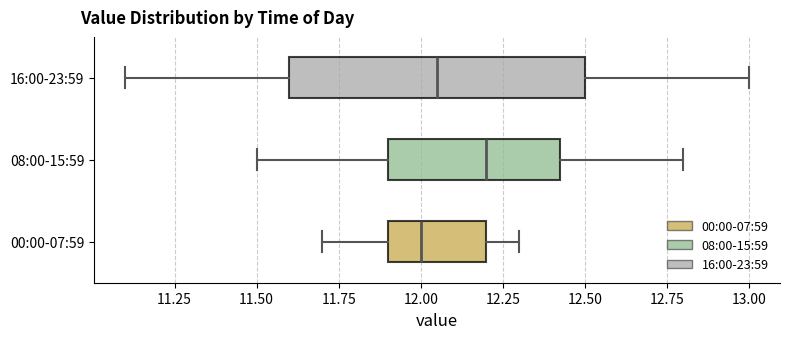

Reading bottom to top, read every box against the x-axis: the position of its median line, the range the box covers, and the ends of its whiskers. The values are not printed on the chart, so give them approximately, as read against the axis.

00:00-07:59: median 12.00, box 11.90 to 12.20, whiskers 11.70 to 12.30
08:00-15:59: median 12.20, box 11.90 to 12.45, whiskers 11.50 to 12.80
16:00-23:59: median 12.05, box 11.60 to 12.50, whiskers 11.10 to 13.00